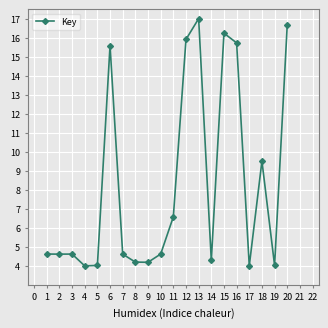

What is the sum of the values at 19 and 3?

8.6